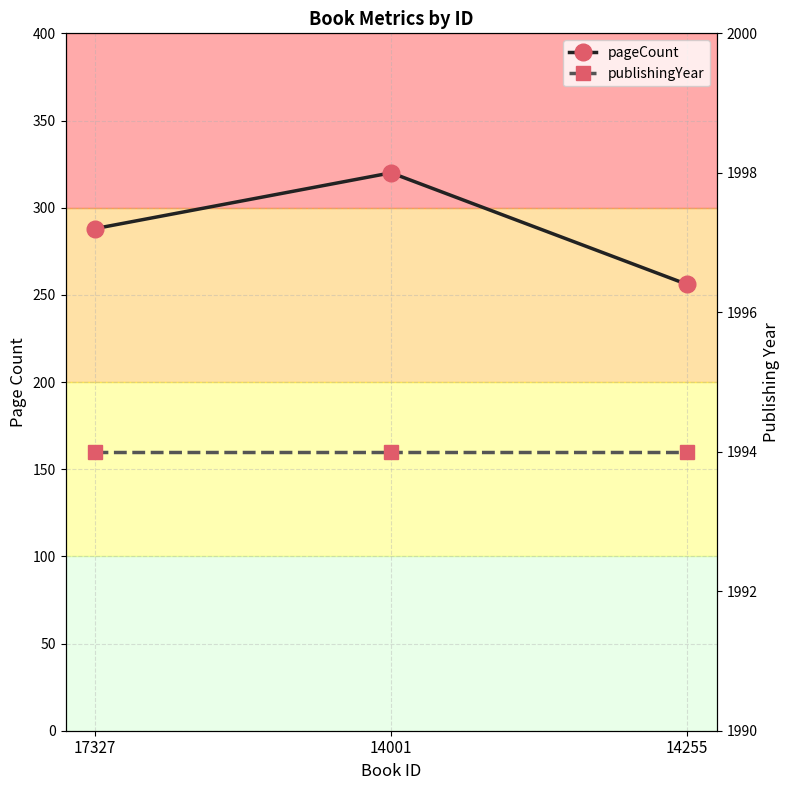

What is the label of the 1st point from the left?

17327